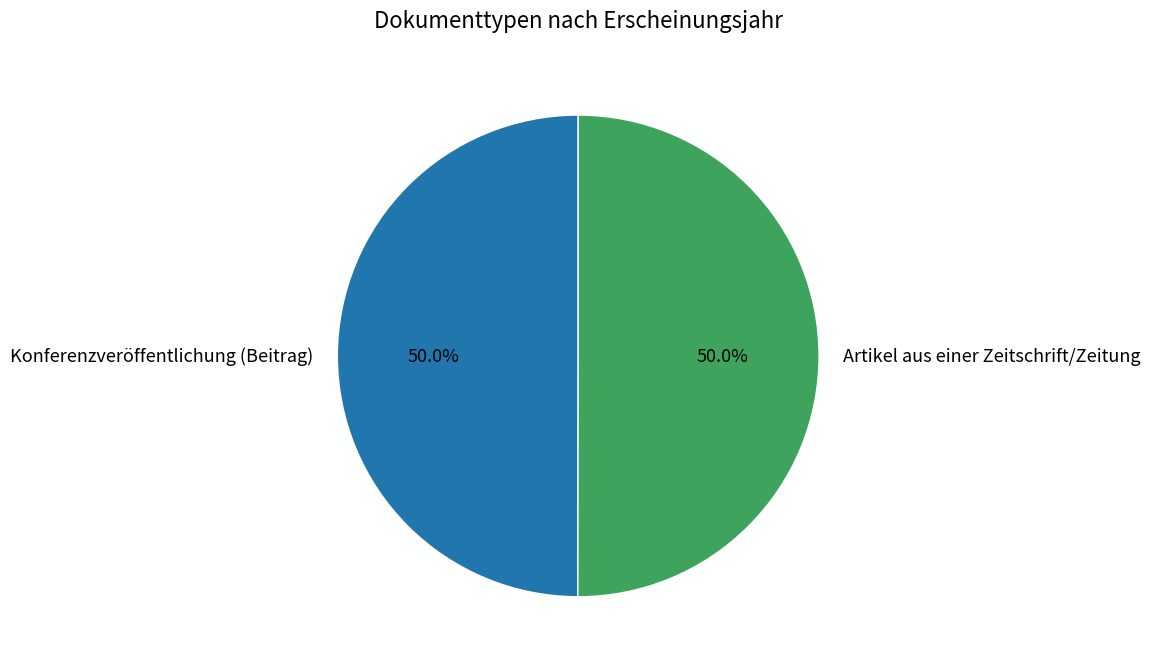

Approximately how many times larger is the value at Artikel aus einer Zeitschrift/Zeitung compared to Konferenzveröffentlichung (Beitrag)?

1.0